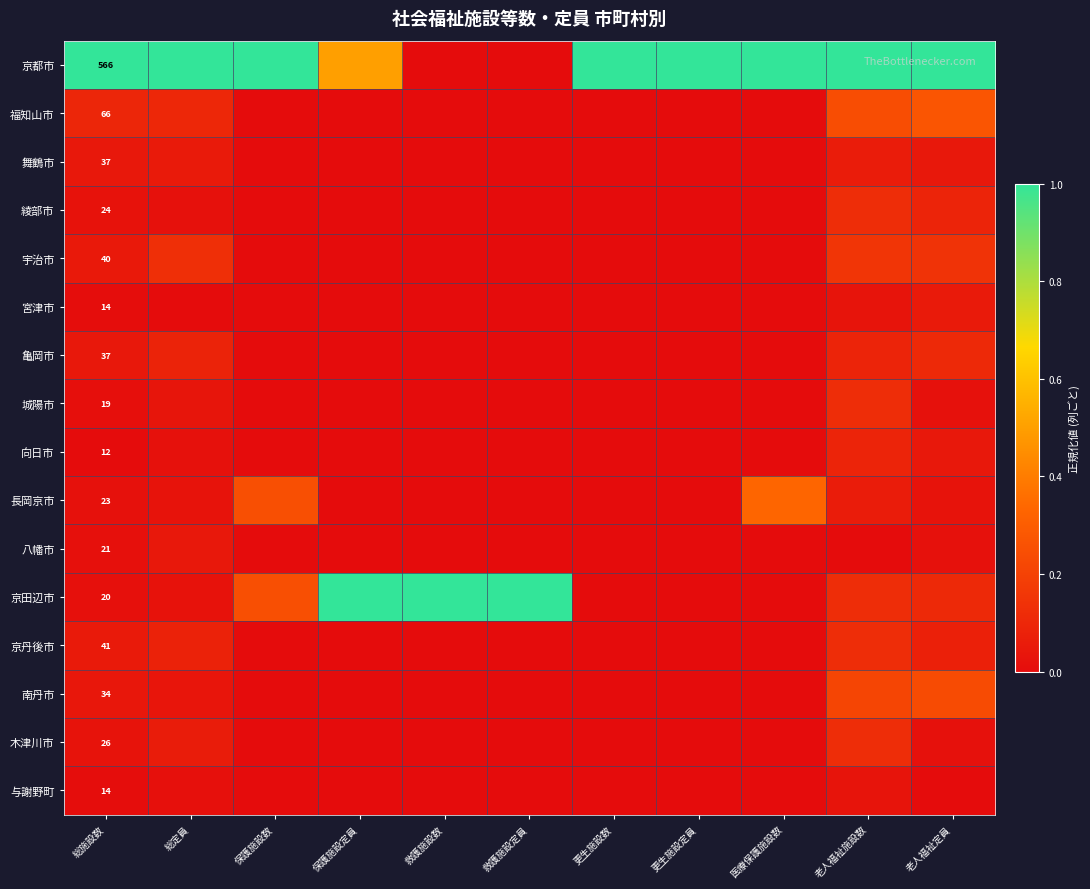

The 長岡京市 series shows 0.0 at 保護施設定員. True or false?

True